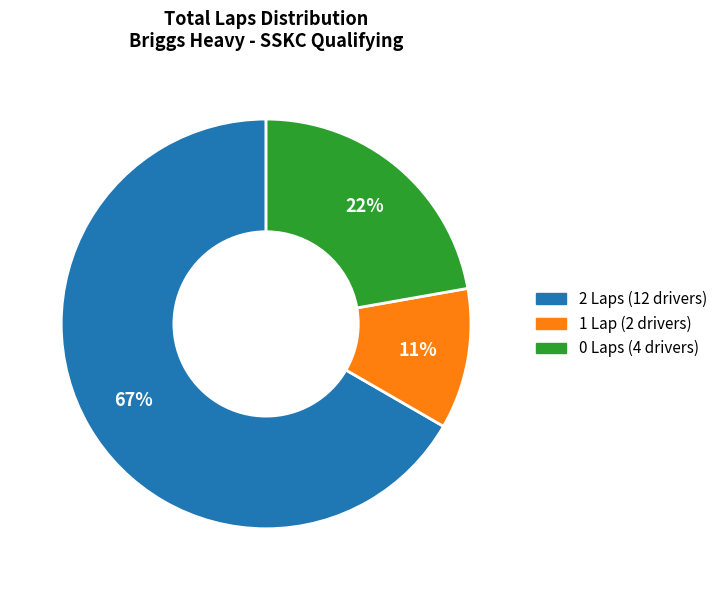

Is there any slice that represents more than half of the pie?

Yes